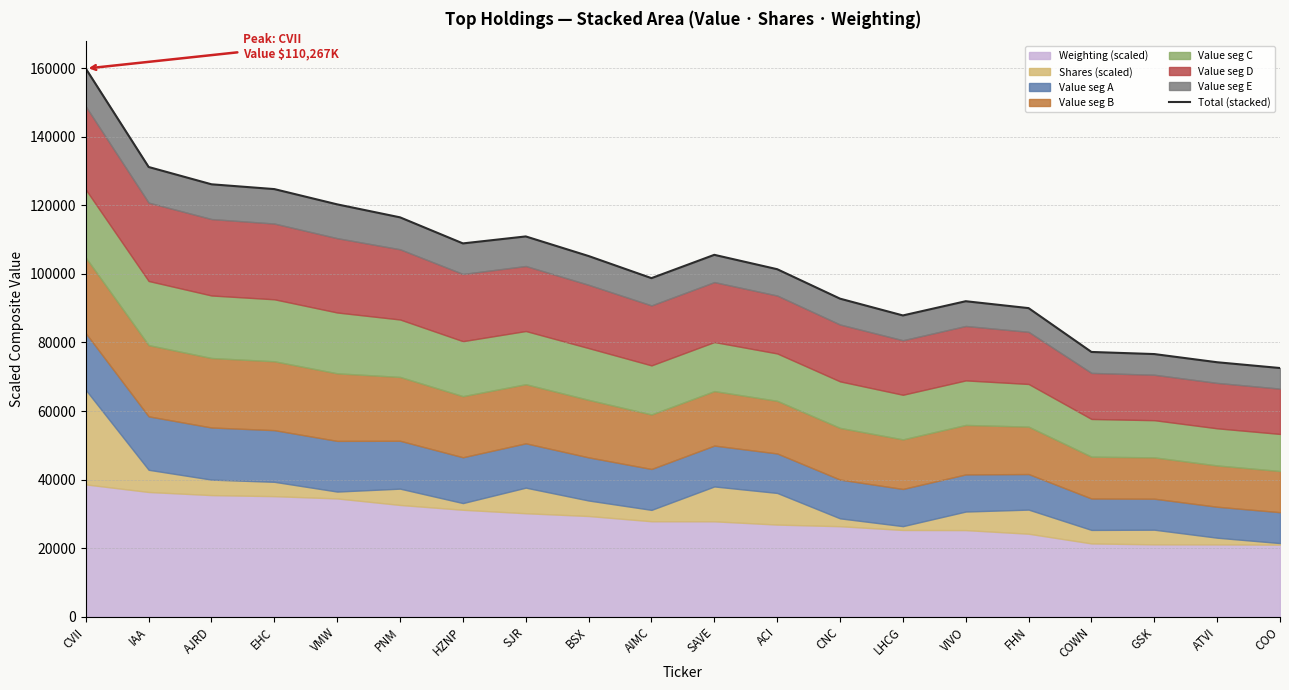

Reading left to right, list all the values displayed in this chart.

CVII=159887.1	IAA=131180.9	AJRD=126133.5	EHC=124735.1	VMW=120278.5	PNM=116491.7	HZNP=108890.9	SJR=110925.6	BSX=105205.9	AIMC=98759.8	SAVE=105559.1	ACI=101367.0	CNC=92773.7	LHCG=87877.3	VIVO=92026.1	FHN=90013.8	COWN=77224.2	GSK=76610.9	ATVI=74223.8	COO=72538.5